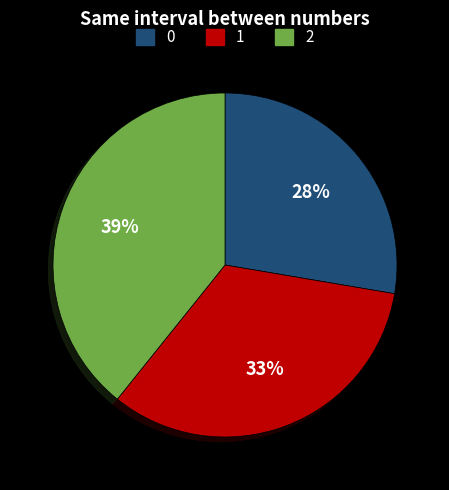

How many segments does this pie chart have?

3